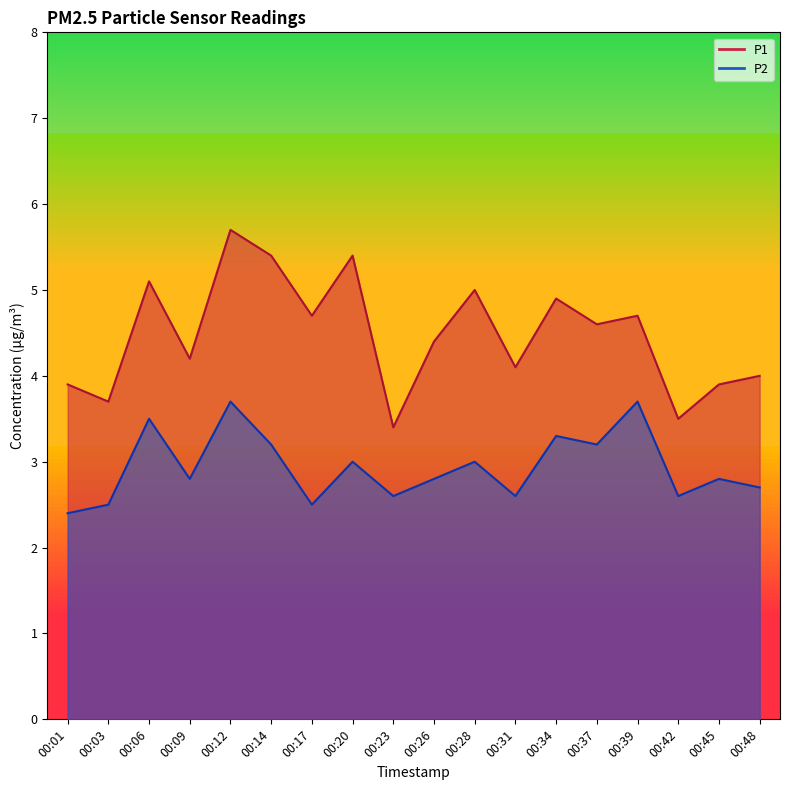

Does the chart display data point markers on the line(s)?

No